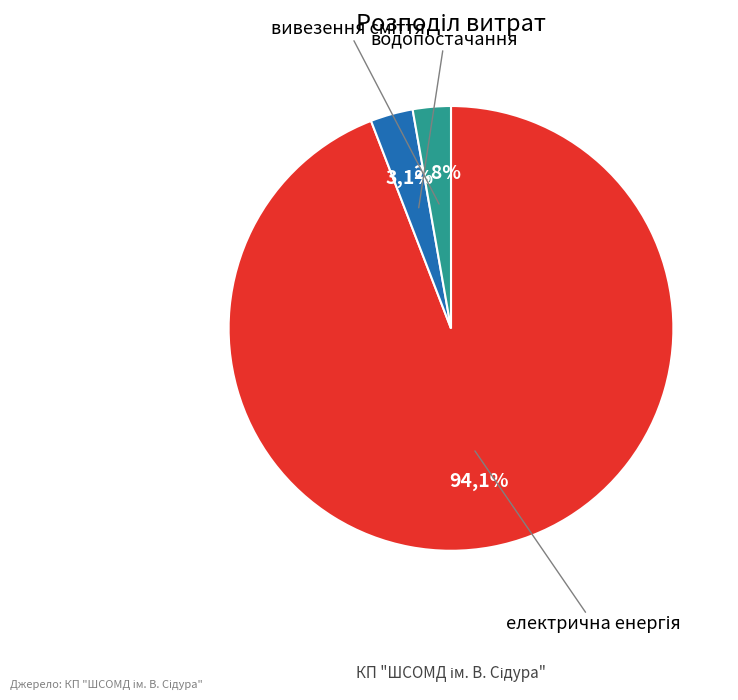

How many segments does this pie chart have?

3